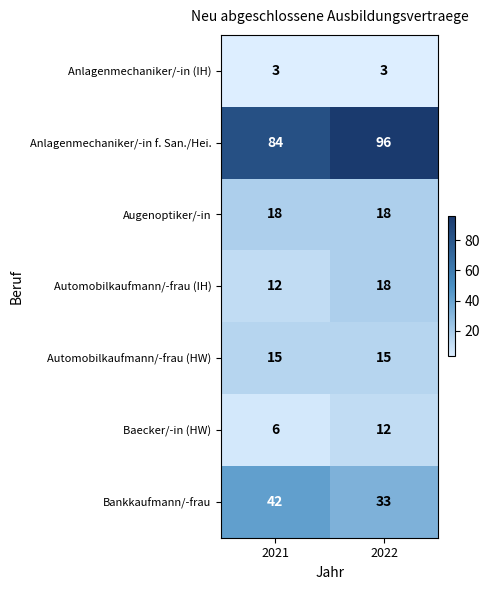

What is the sum of all Bankkaufmann/-frau values?

75